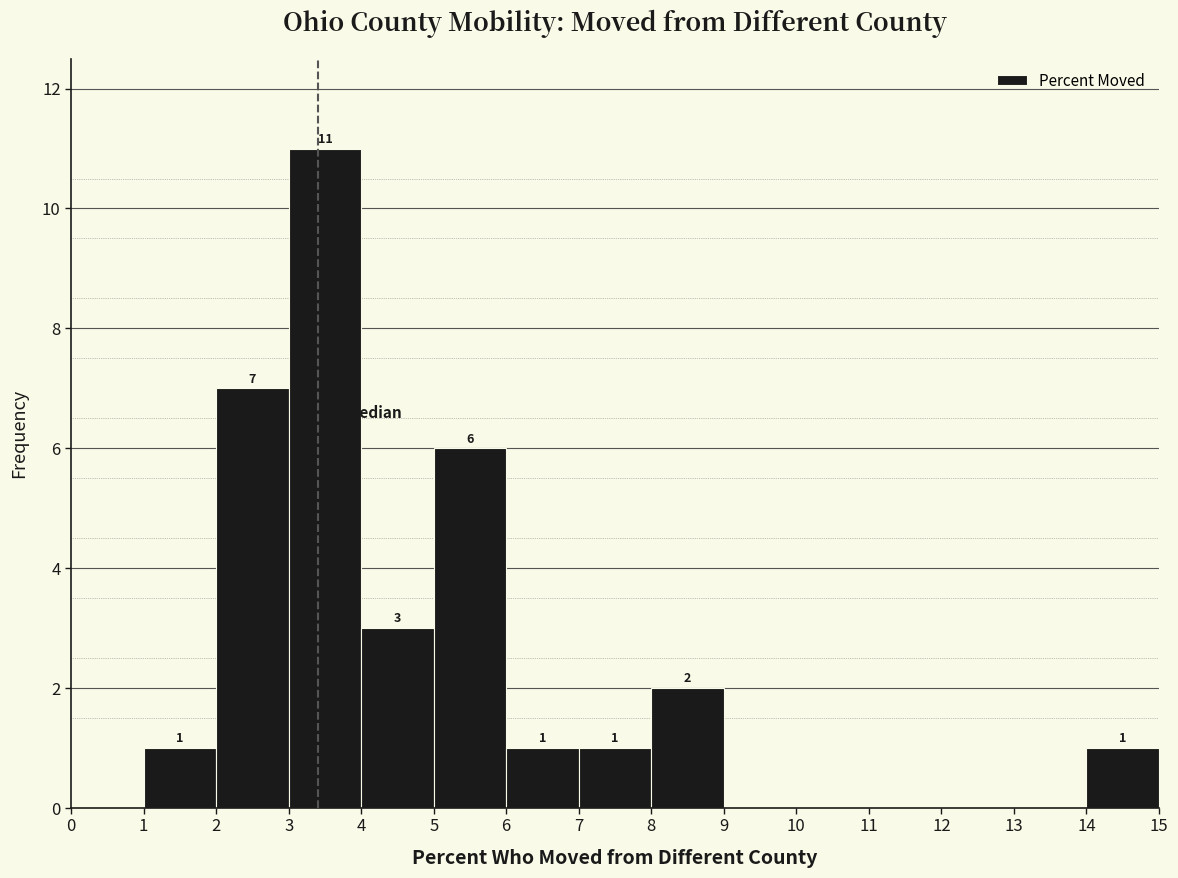

Which range on the x-axis has the tallest bar?

3 to 4